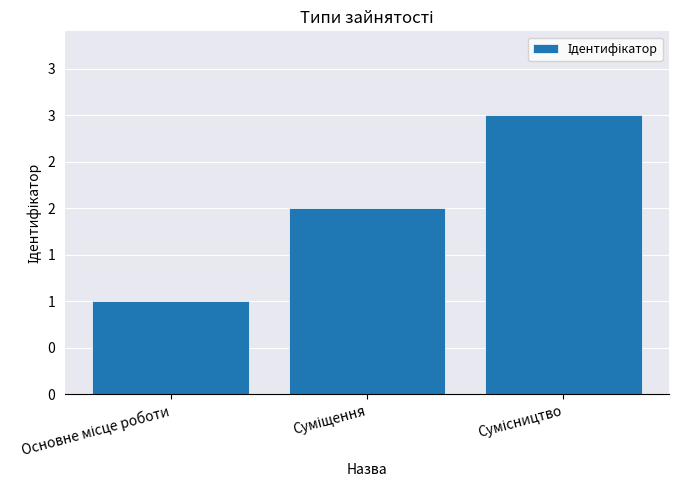

What is the label of the 3rd bar from the left?

Сумісництво